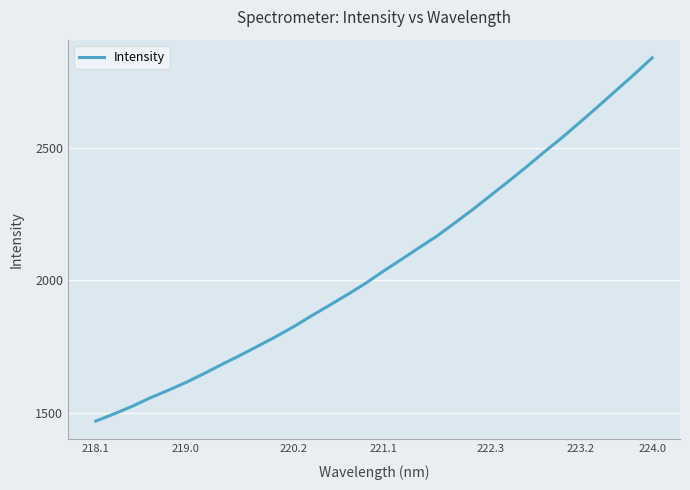

Reading left to right, list all the values displayed in this chart.

1470.0	1496.7	1525.1	1556.8	1585.2	1615.1	1648.3	1683.0	1716.6	1751.8	1787.4	1825.1	1866.3	1905.9	1946.3	1988.1	2034.3	2078.2	2123.1	2167.1	2216.8	2267.4	2320.6	2373.9	2428.4	2484.8	2539.5	2597.3	2656.3	2716.3	2776.2	2838.4